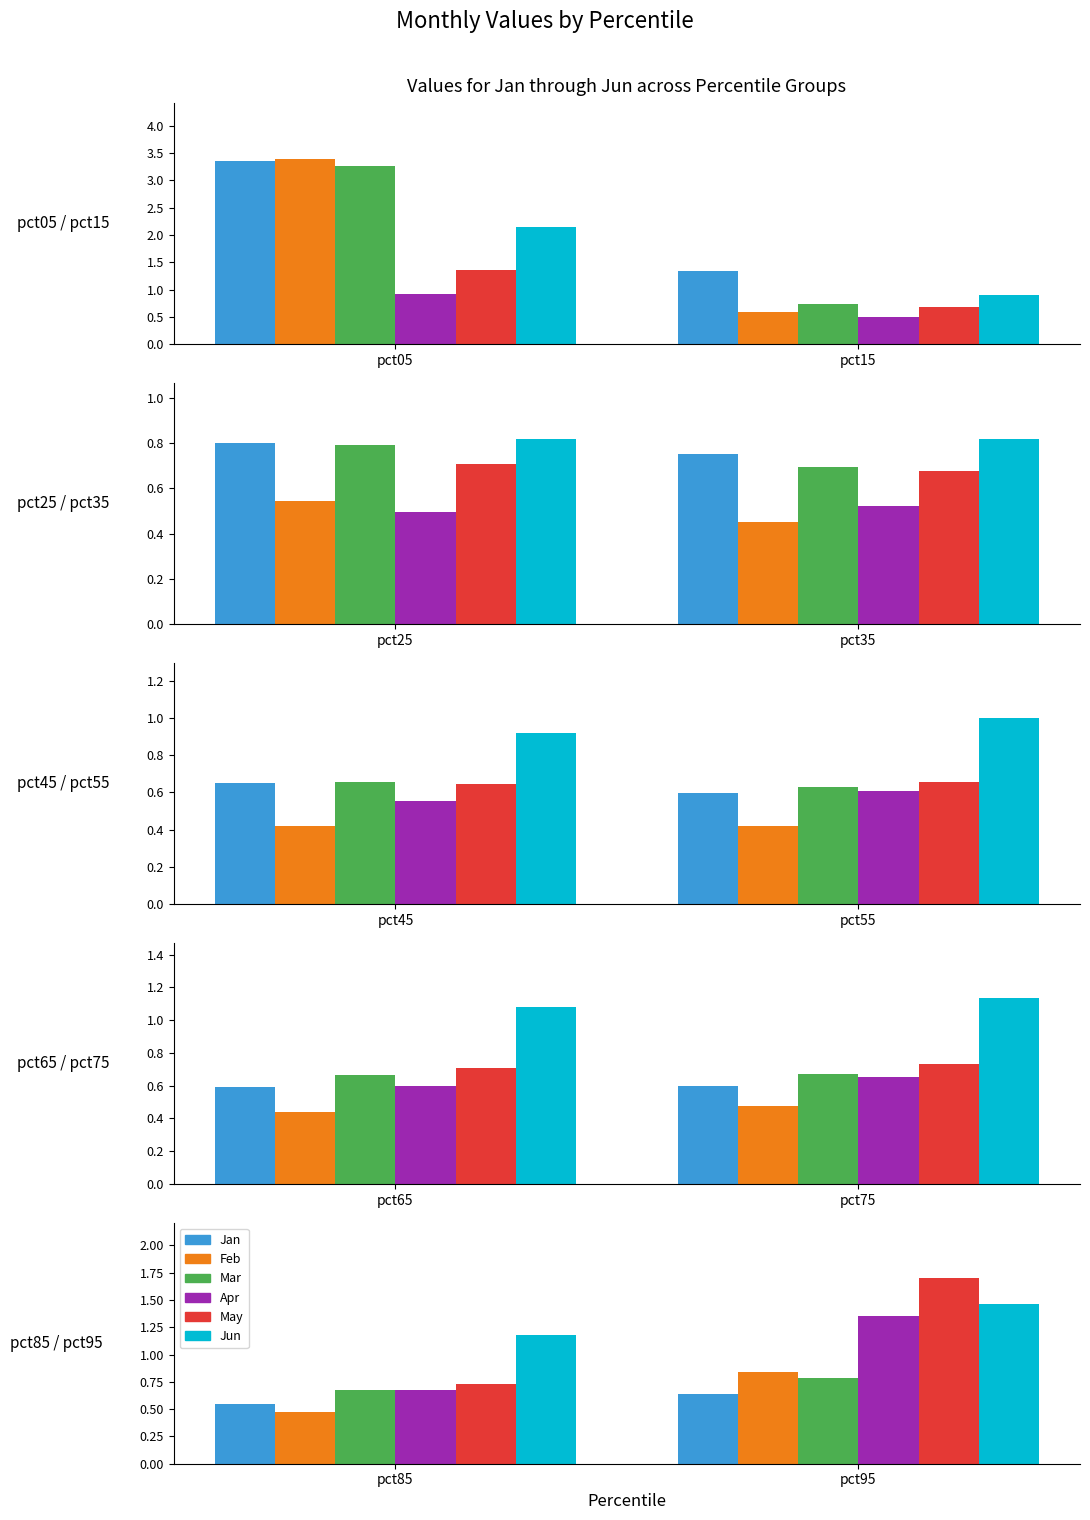

Reading right to left, what are all the values shown in this chart?

Jan: pct95=0.6	pct85=0.5	pct75=0.6	pct65=0.6	pct55=0.6	pct45=0.7	pct35=0.8	pct25=0.8	pct15=1.3	pct05=3.4
Feb: pct95=0.8	pct85=0.5	pct75=0.5	pct65=0.4	pct55=0.4	pct45=0.4	pct35=0.5	pct25=0.5	pct15=0.6	pct05=3.4
Mar: pct95=0.8	pct85=0.7	pct75=0.7	pct65=0.7	pct55=0.6	pct45=0.7	pct35=0.7	pct25=0.8	pct15=0.7	pct05=3.3
Apr: pct95=1.4	pct85=0.7	pct75=0.7	pct65=0.6	pct55=0.6	pct45=0.6	pct35=0.5	pct25=0.5	pct15=0.5	pct05=0.9
May: pct95=1.7	pct85=0.7	pct75=0.7	pct65=0.7	pct55=0.7	pct45=0.6	pct35=0.7	pct25=0.7	pct15=0.7	pct05=1.4
Jun: pct95=1.5	pct85=1.2	pct75=1.1	pct65=1.1	pct55=1.0	pct45=0.9	pct35=0.8	pct25=0.8	pct15=0.9	pct05=2.1